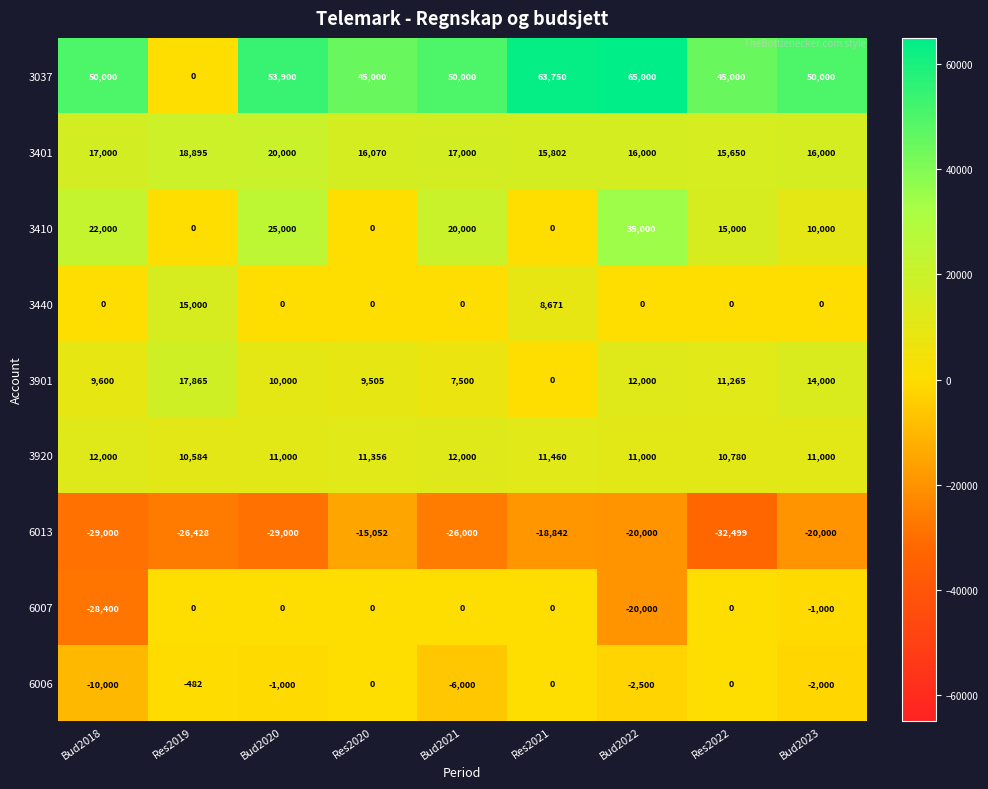

What is the average value of the 3037 series?

46961